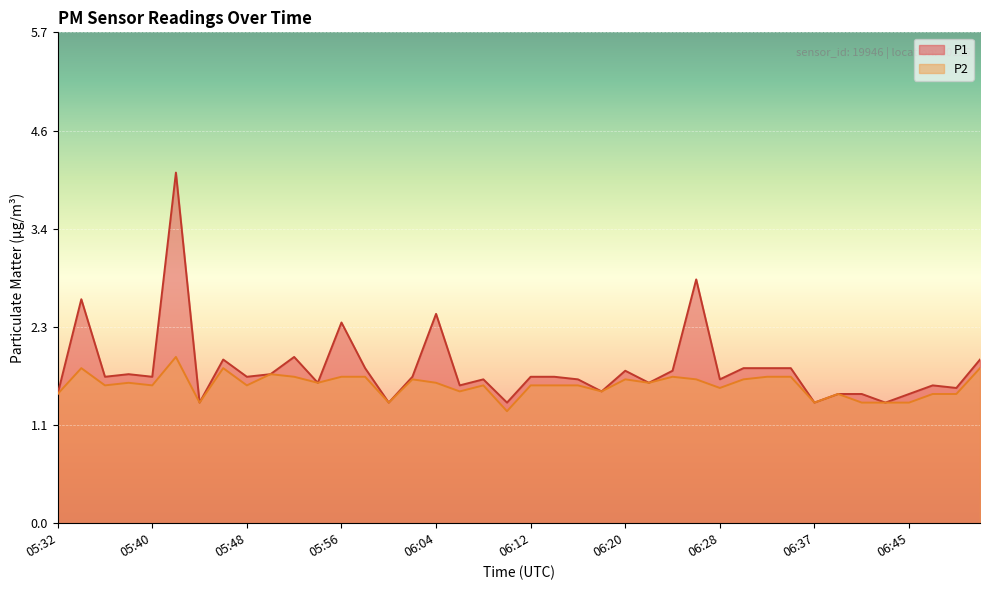

How many interior local valleys does the P1 series have?

14